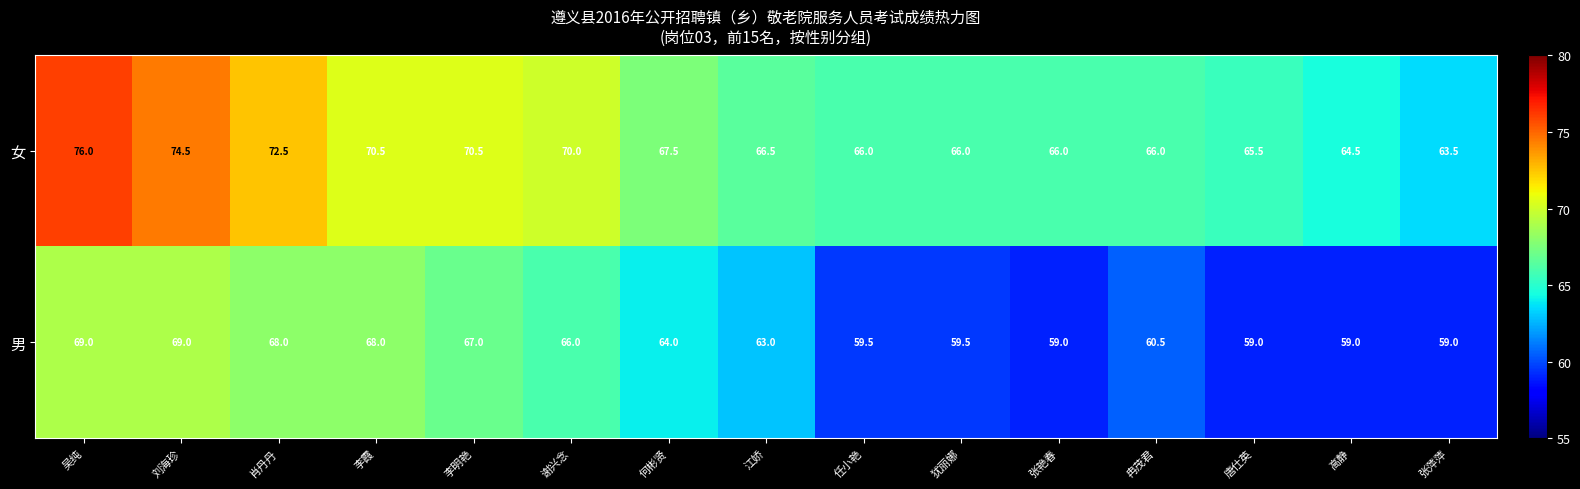

Which series has the largest total across all categories?

女